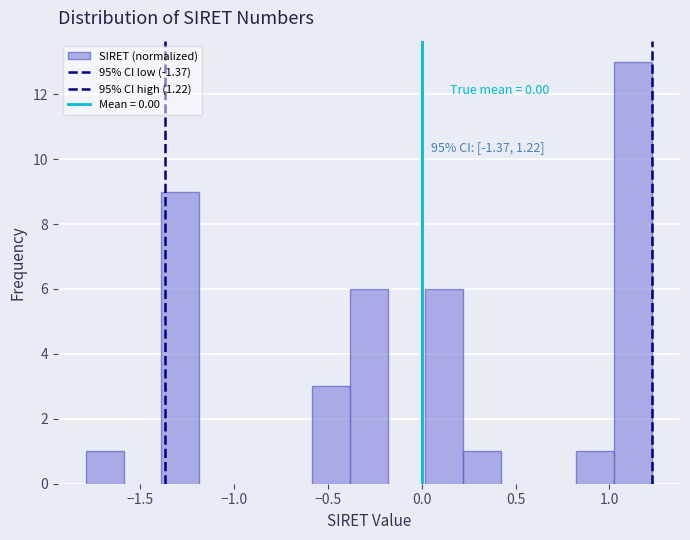

Over which range of the x-axis is the bar tallest?

1.00 to 1.25